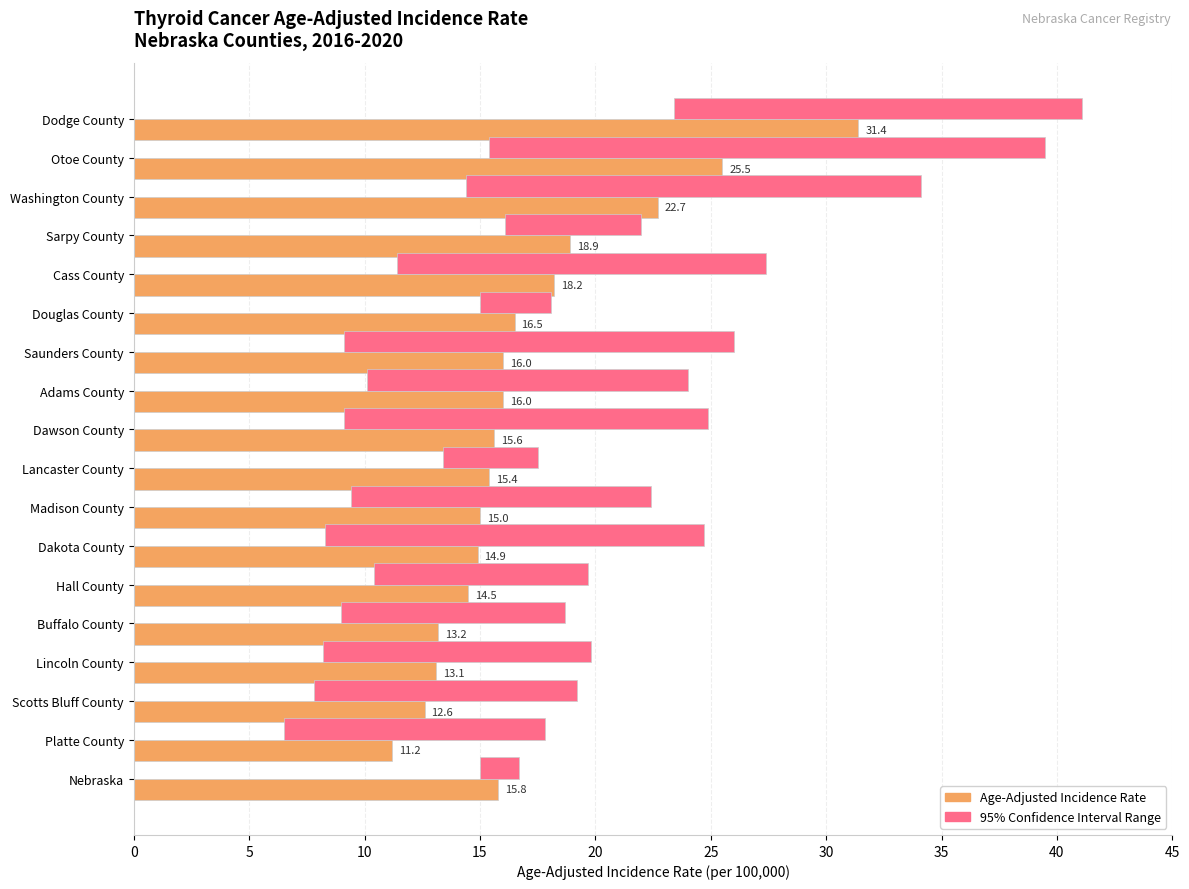

Which series has the largest total across all categories?

Age-Adjusted Incidence Rate